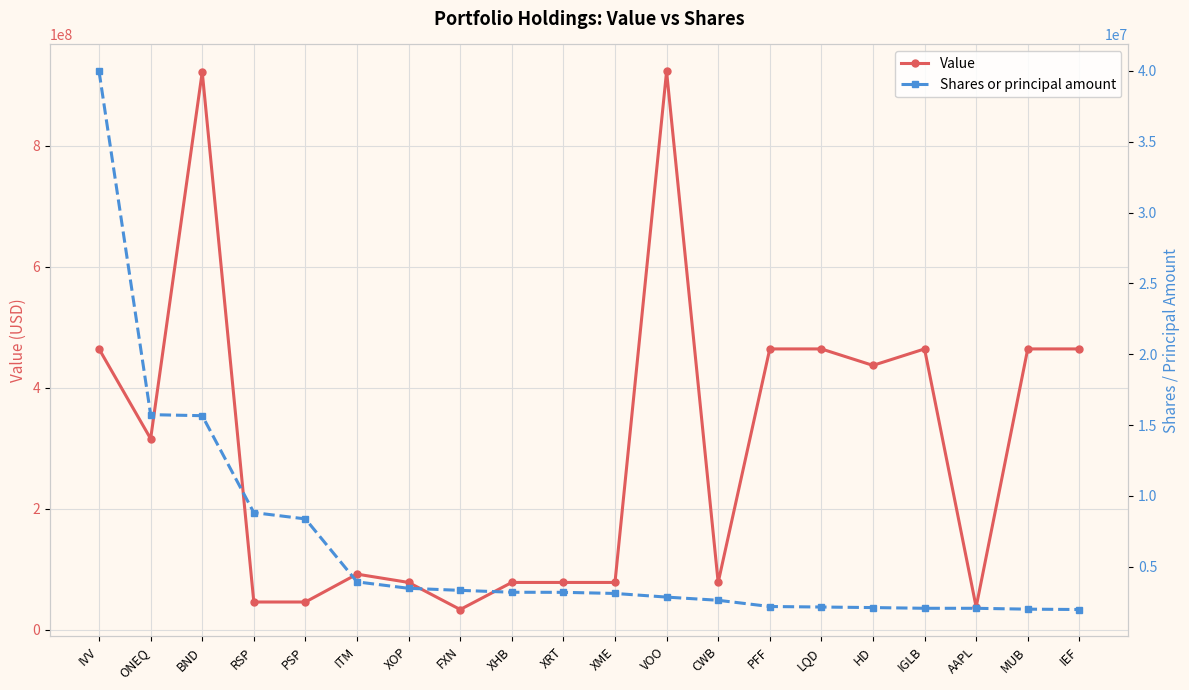

Is the value of Value at XRT greater than the value of Shares or principal amount at AAPL?

Yes